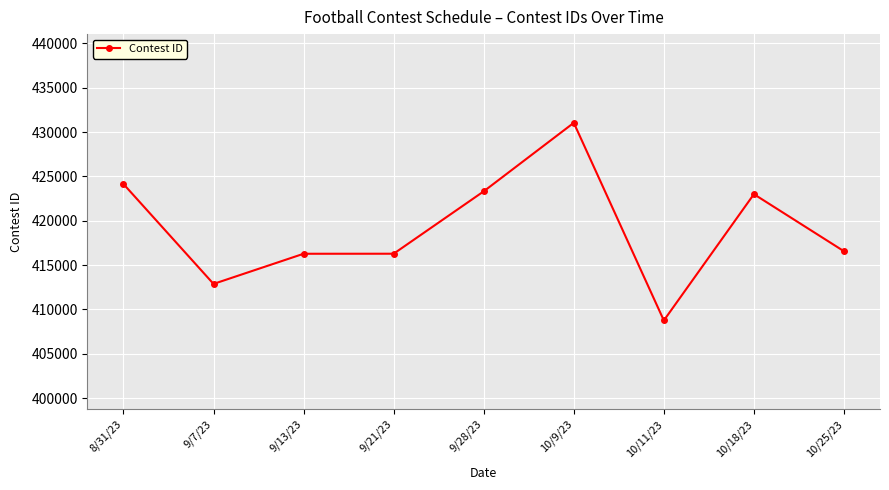

Between 9/7/23 and 10/25/23, which is larger?

10/25/23